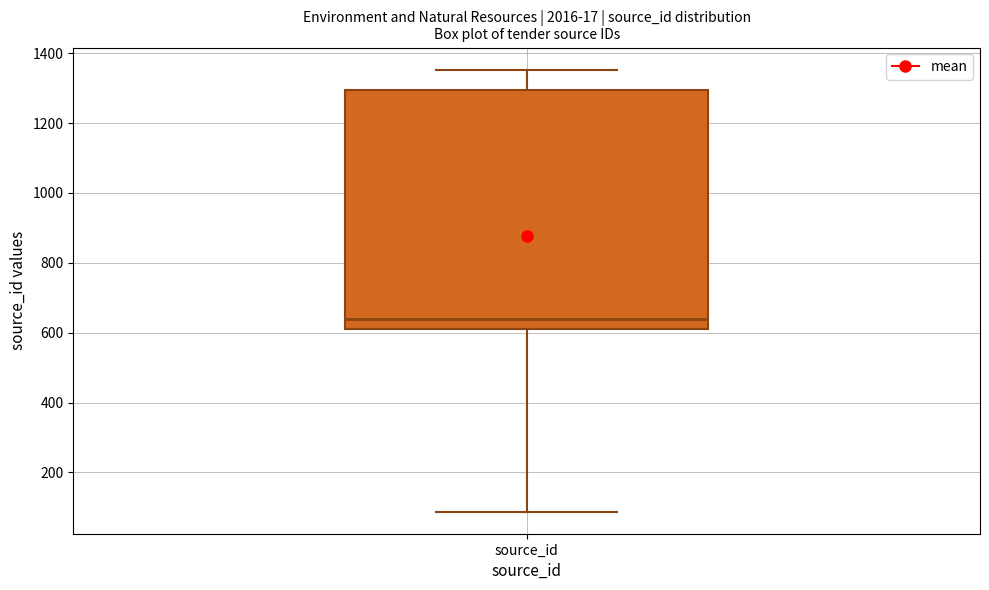

Transcribe this box plot: give where the median line is, the range the box spans, and where the two whiskers end, as read against the y-axis. The values are not printed on the chart, so give them approximately, as read against the axis.

median 640, box 620 to 1300, whiskers 80 to 1360